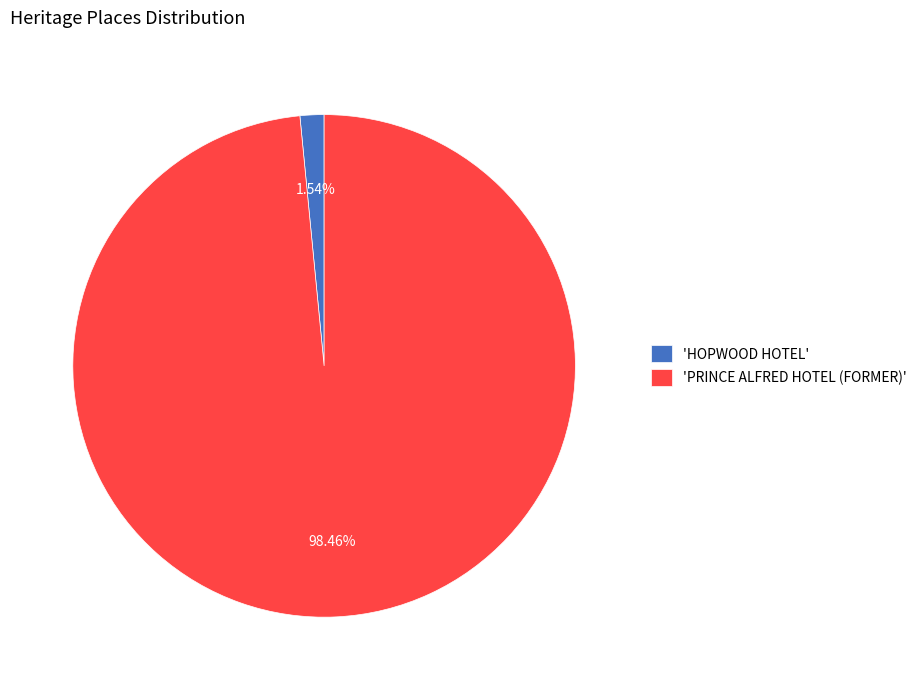

What is the smallest slice in the pie chart?

'HOPWOOD HOTEL'